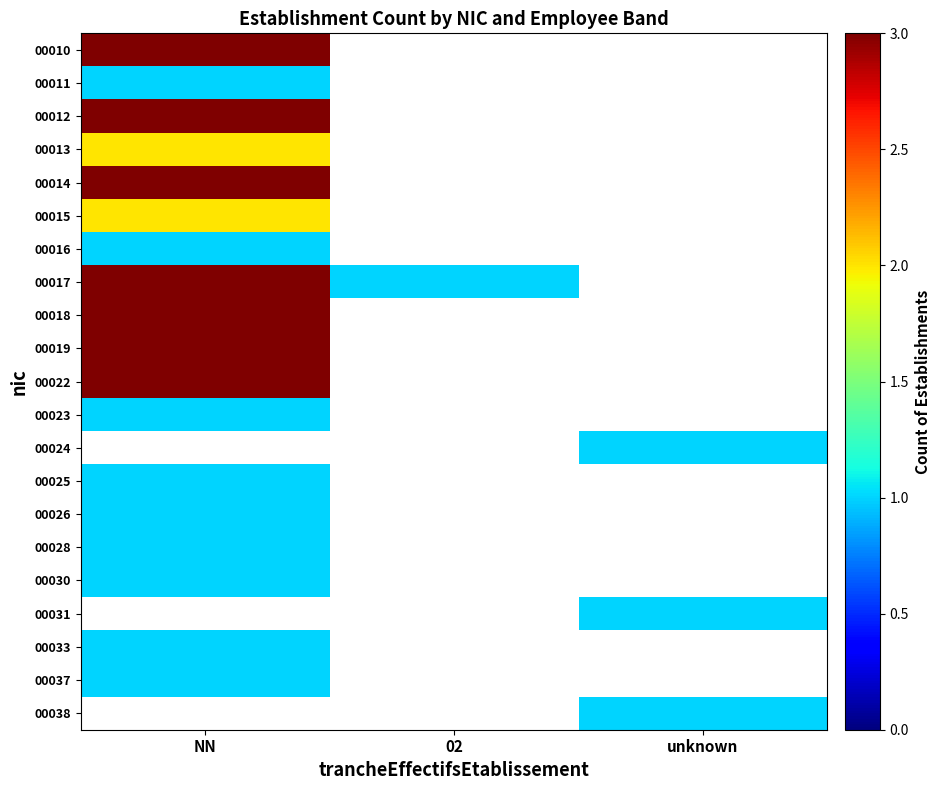

Which has a higher value, unknown or 02?

02